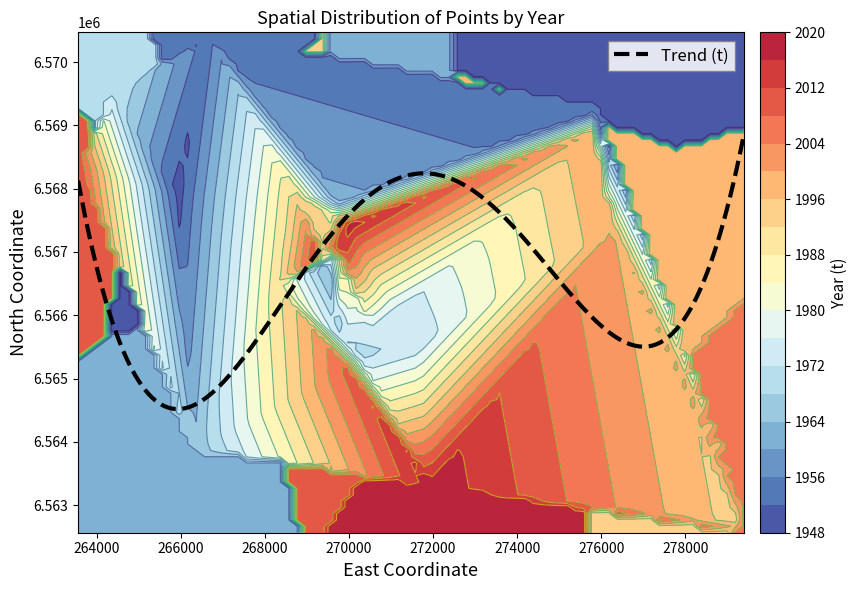

Reading right to left, transcribe all the data shown in this chart.

east: 271609	270571	271094	271094	270571	270237	271991	269896	269885	269891	269990	269872	269783	269783	269799	269313	269350	268758	269715	268293	269651	269755	269755	269467	269988	269863	266665	266306	264390	265917	263551	279376	279393	279293	279347	279347	279255	276293	275834	275912
north: 6565523	6565717	6565969	6565969	6565717	6565350	6563299	6567421	6567291	6567306	6567441	6567428	6566994	6566994	6567018	6566923	6567010	6567885	6566956	6566464	6567599	6567802	6567802	6566826	6565147	6565607	6570469	6563884	6569455	6567891	6568361	6562929	6562566	6562686	6562635	6562635	6562721	6567356	6568912	6569254